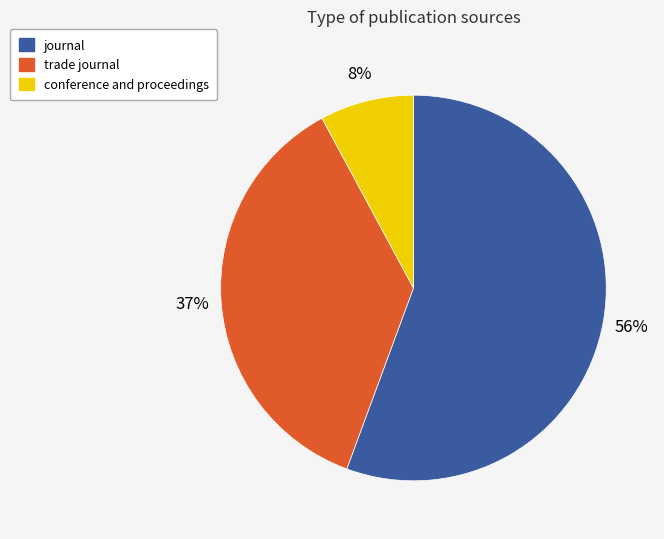

Is it true that conference and proceedings is 8% of the pie?

True